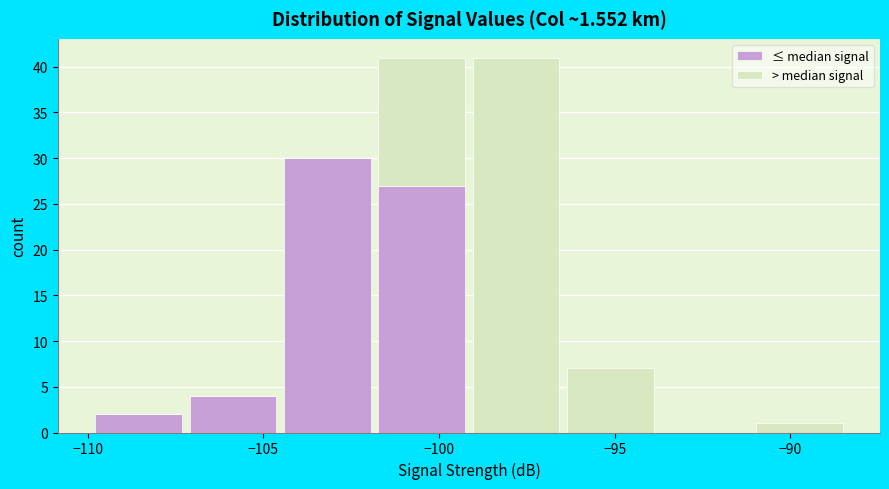

Reading left to right, list every stacked bar in this chart as the range it spans on the x-axis followed by its total height. Neither the bar edges nor the heights are printed on the chart, so give them approximately, as read against the axes.

-110.0 to -107.0: 2
-107.0 to -104.5: 4
-104.5 to -102.0: 30
-102.0 to -99.0: 41
-99.0 to -96.5: 41
-96.5 to -94.0: 7
-94.0 to -91.0: 0
-91.0 to -88.5: 1